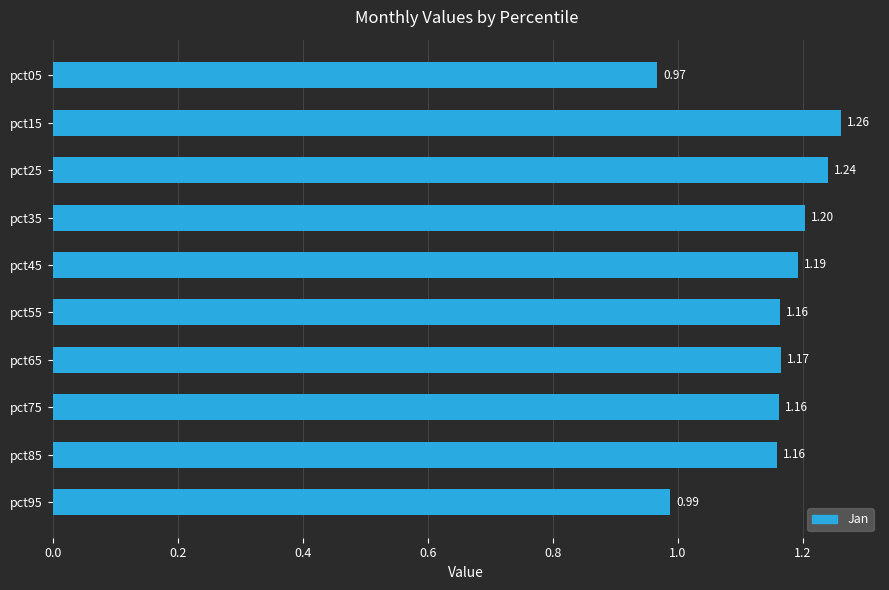

What is the difference between the maximum and minimum values?

0.3